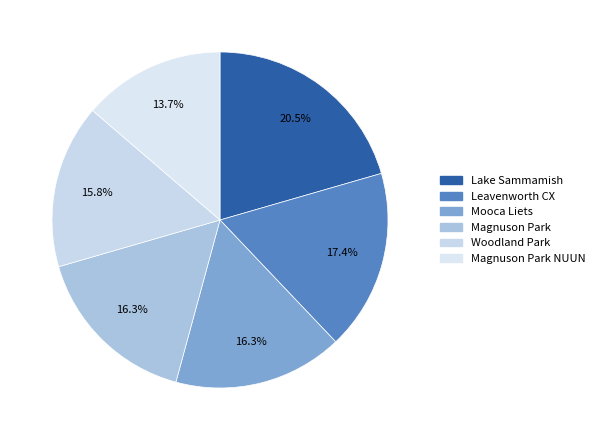

Which slice is the smallest?

Magnuson Park NUUN